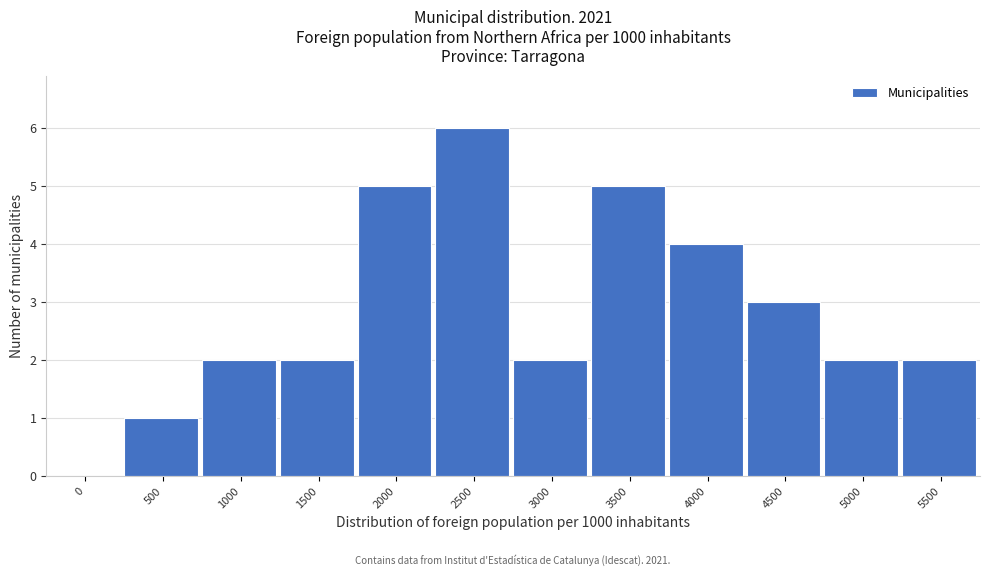

Reading left to right, transcribe all the data shown in this chart.

0=0	500=1	1000=2	1500=2	2000=5	2500=6	3000=2	3500=5	4000=4	4500=3	5000=2	5500=2